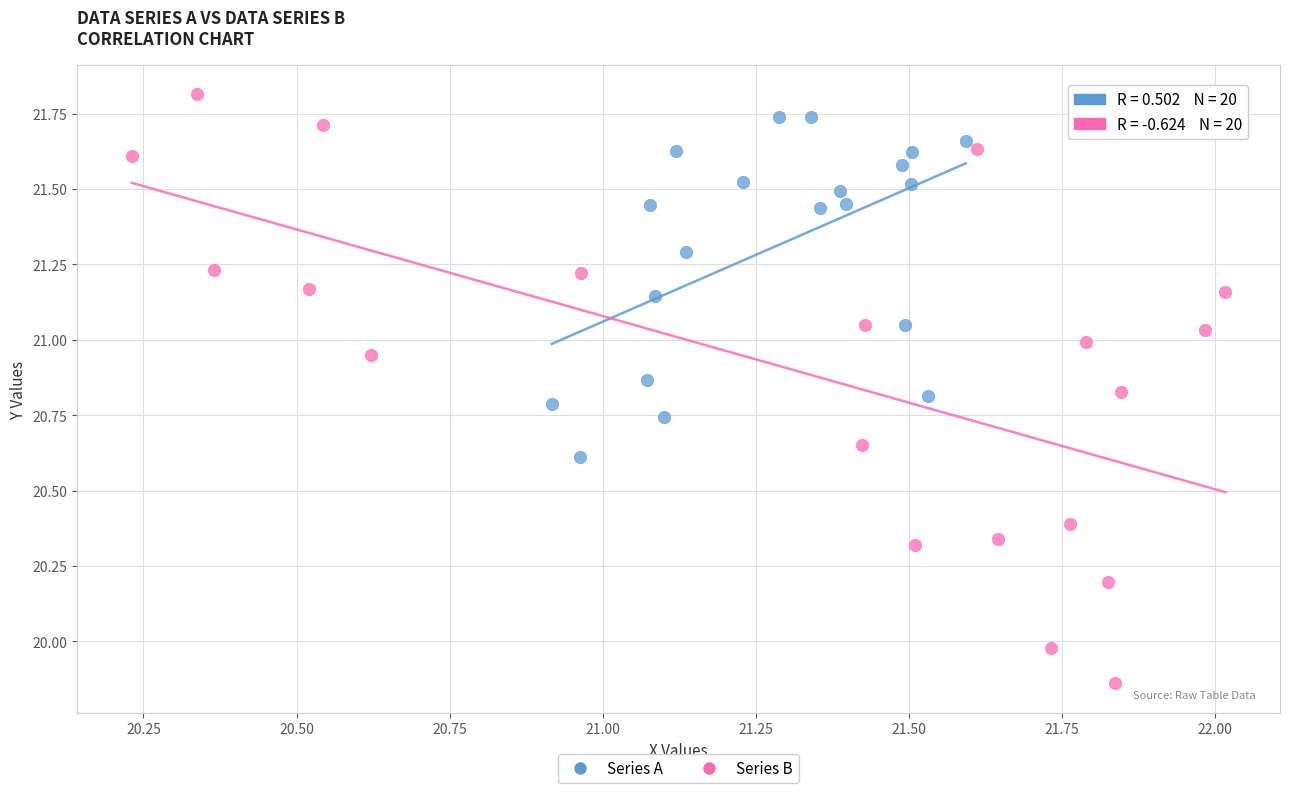

Which series has the widest spread of Y values?

Series B